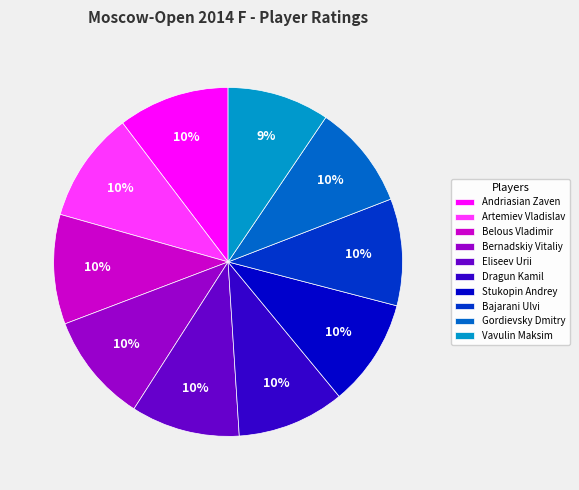

What percentage is the Dragun Kamil slice, to the nearest percent?

10%